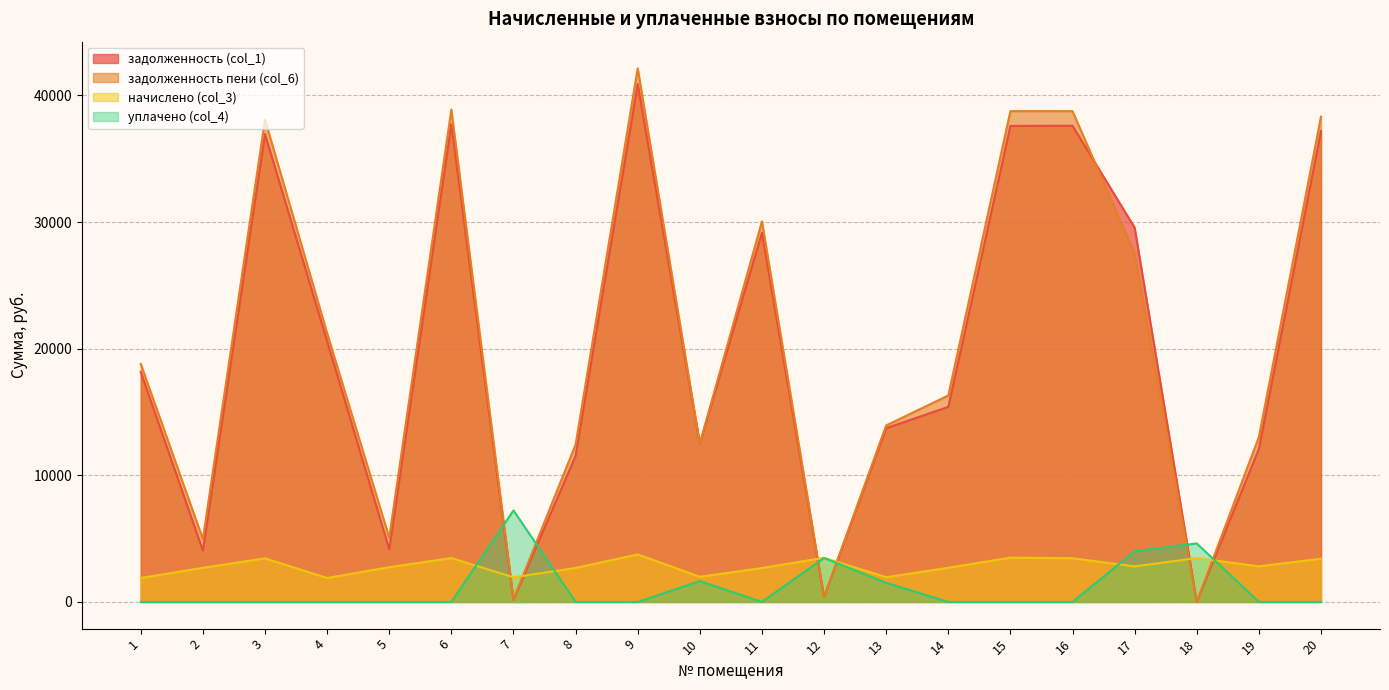

True or false: начислено (col_3) has a value of 3755.3 at 9.

True